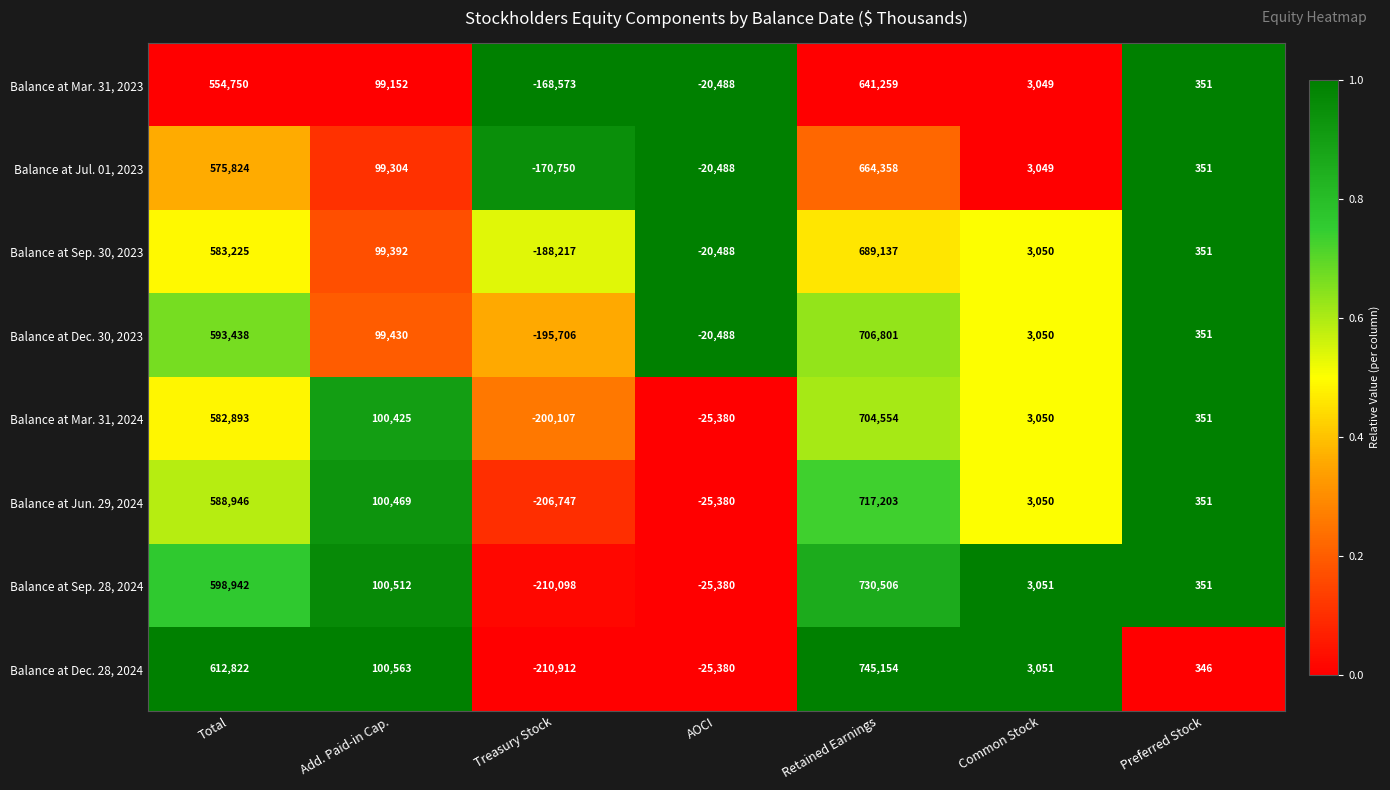

Between Retained Earnings and Common Stock, which series saw the biggest shift?

Balance at Dec. 28, 2024